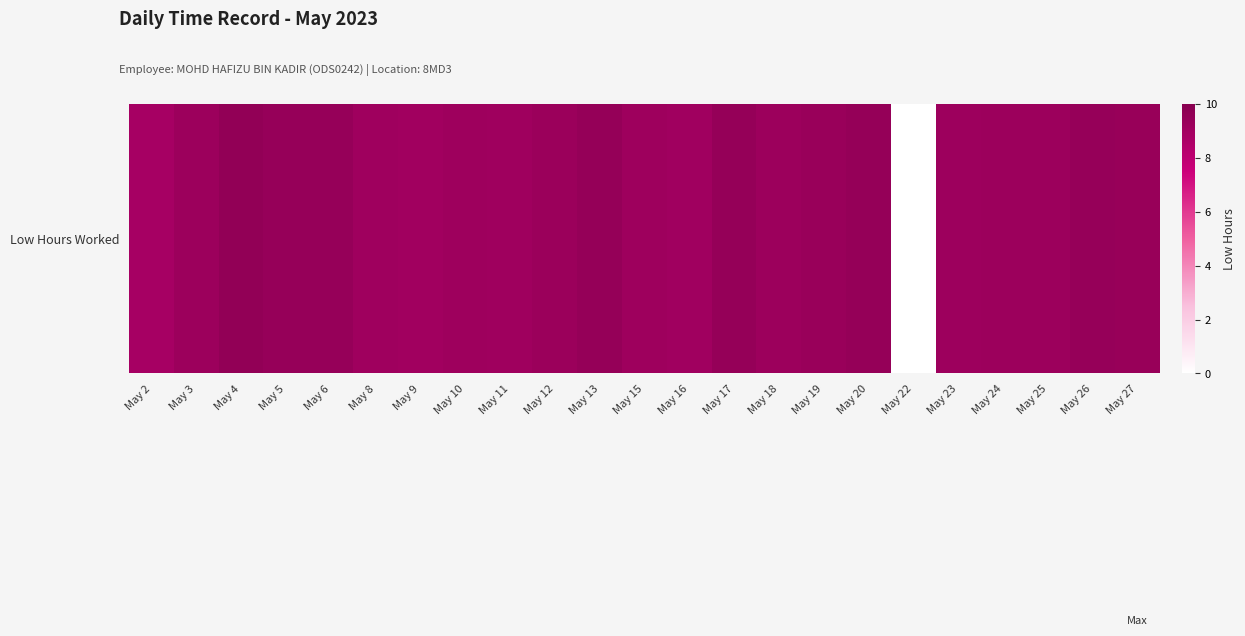

Rank the categories by value from highest to lowest.

May 4, May 13, May 20, May 17, May 26, May 6, May 5, May 27, May 19, May 12, May 3, May 18, May 24, May 25, May 23, May 10, May 15, May 8, May 11, May 16, May 9, May 2, May 22